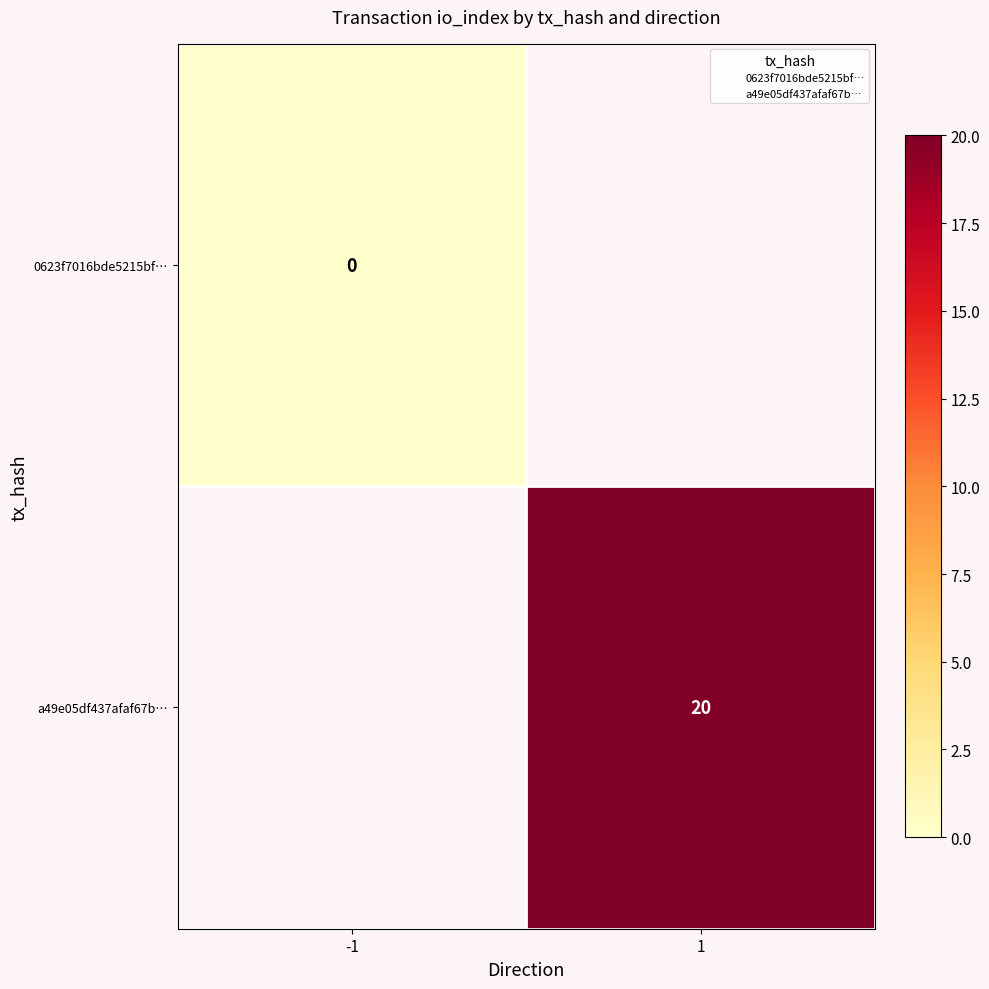

How many data points does each series have?

2